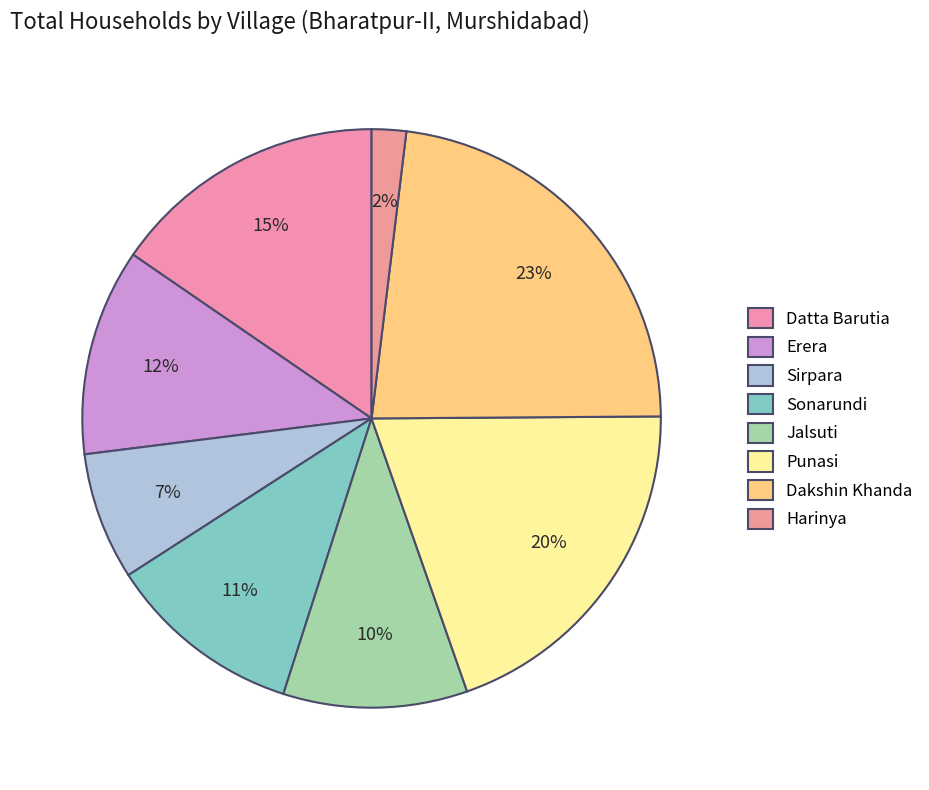

How many segments does this pie chart have?

8